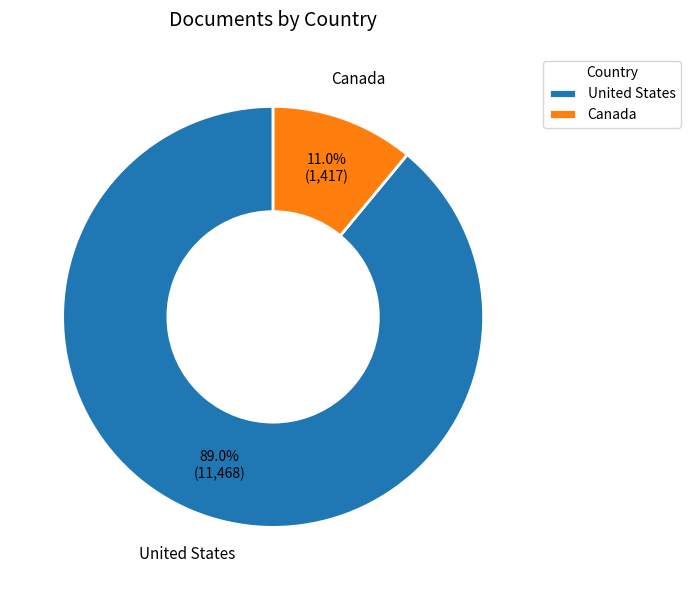

To the nearest percent, what percentage of the pie is United States?

89%